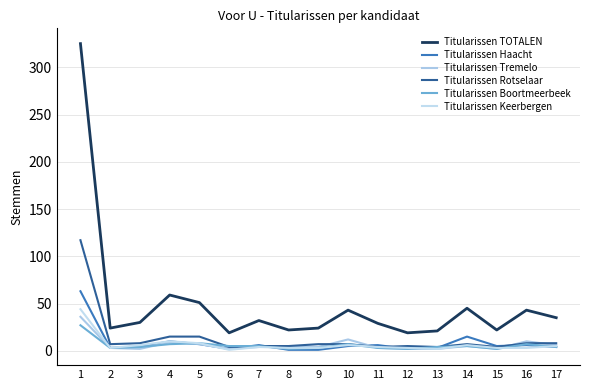

True or false: Titularissen TOTALEN has more than 1 points higher than both neighbors.

True